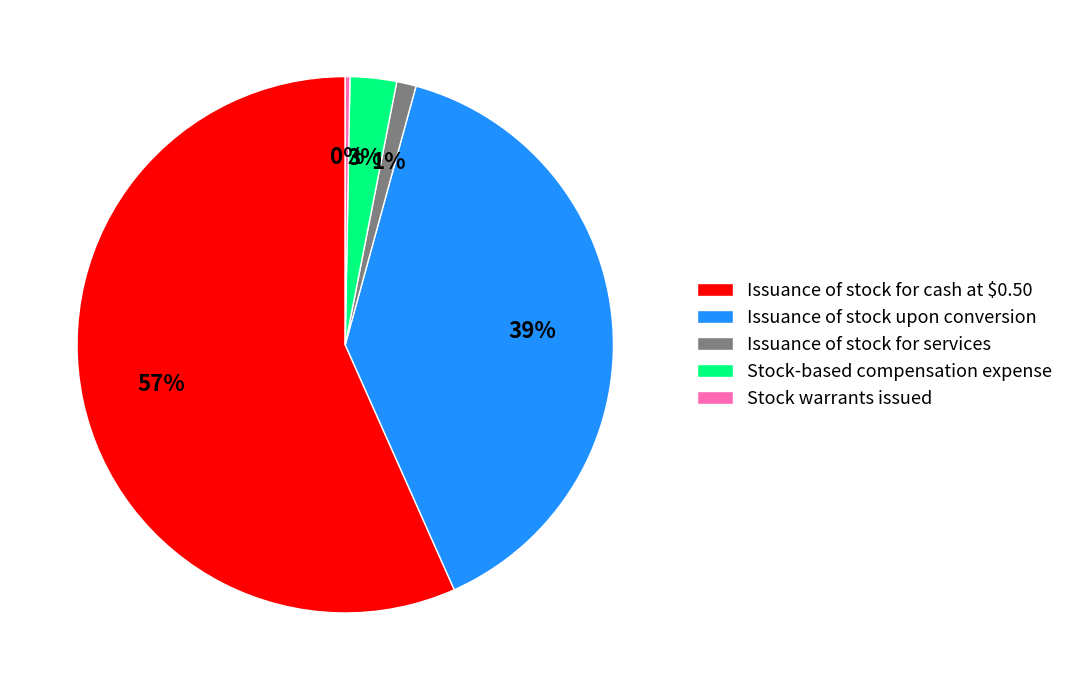

Rank the categories by value from highest to lowest.

Issuance of stock for cash at $0.50, Issuance of stock upon conversion, Stock-based compensation expense, Issuance of stock for services, Stock warrants issued